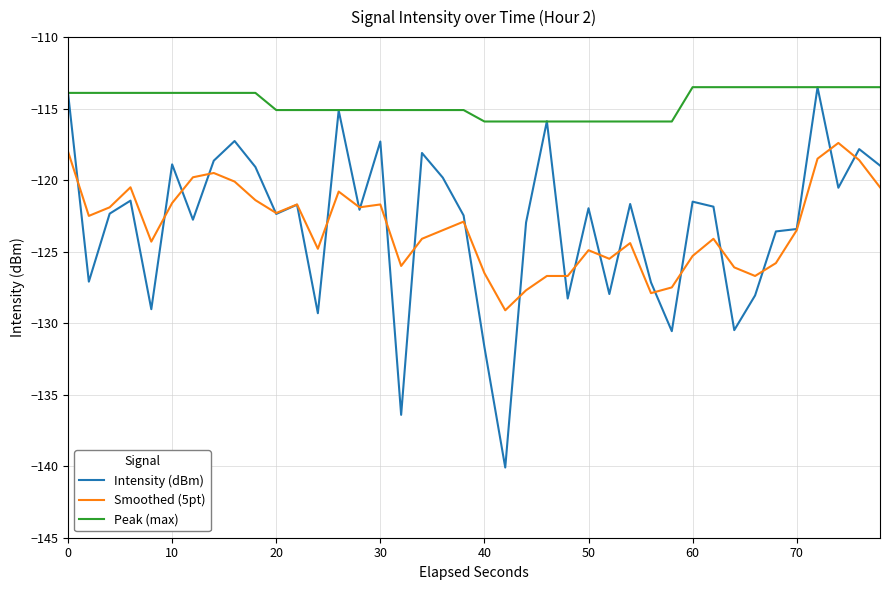

True or false: Intensity (dBm) has more than 2 interior local peaks.

True